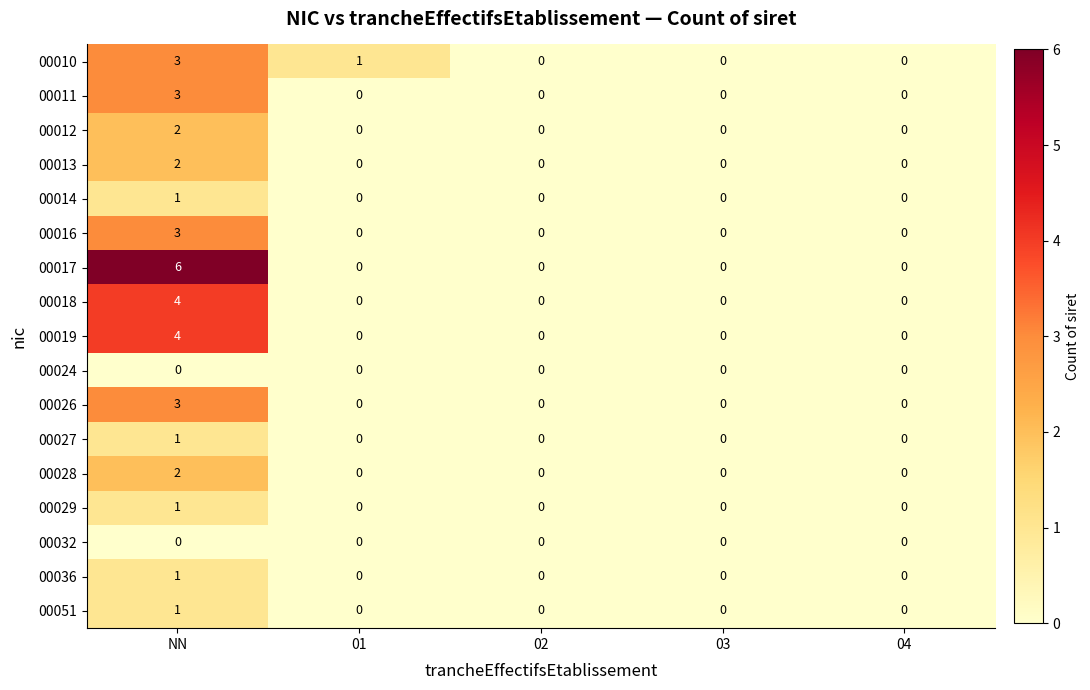

What is the total value across all series at 01?

1